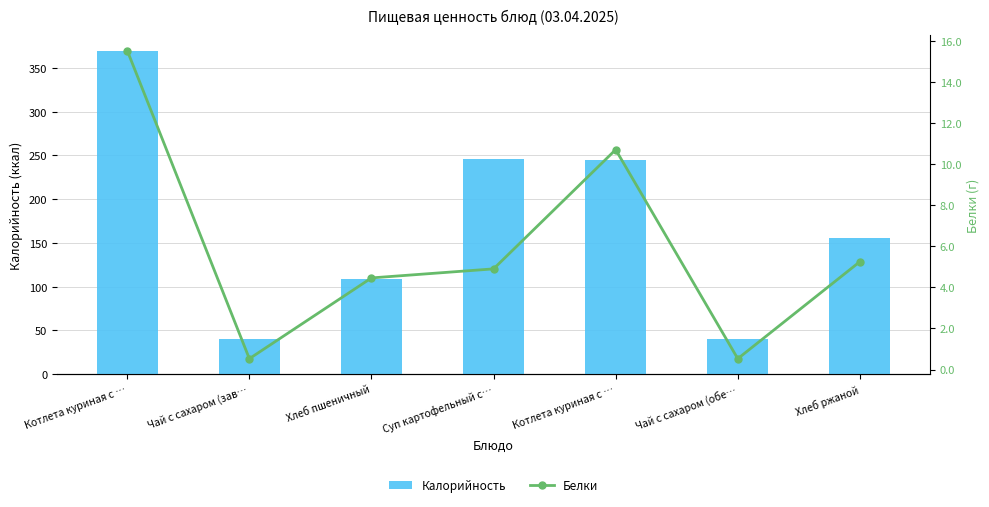

What is the greatest value displayed?

369.1